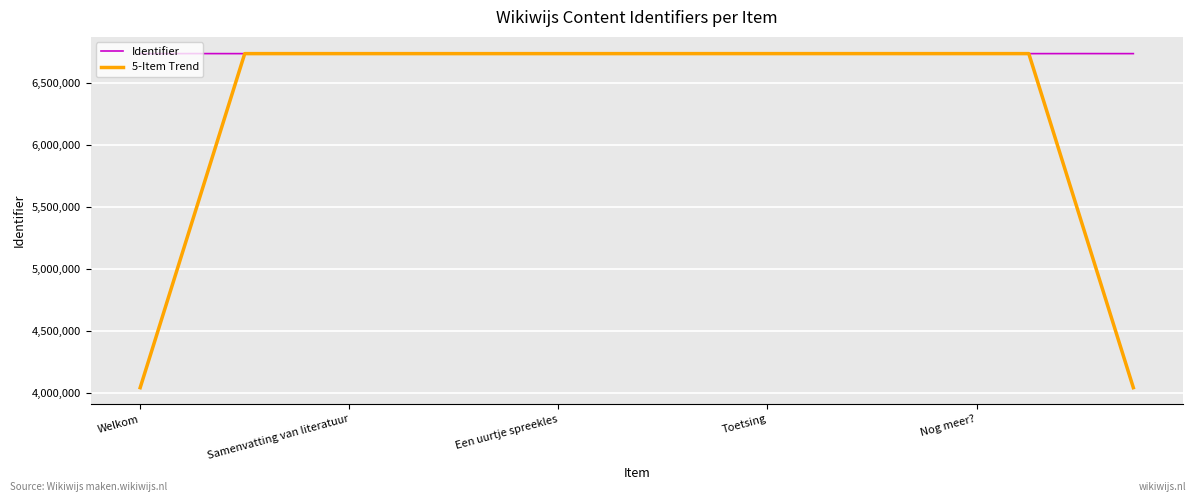

Rank the series by their average value, from lowest to highest.

5-Item Trend, Identifier